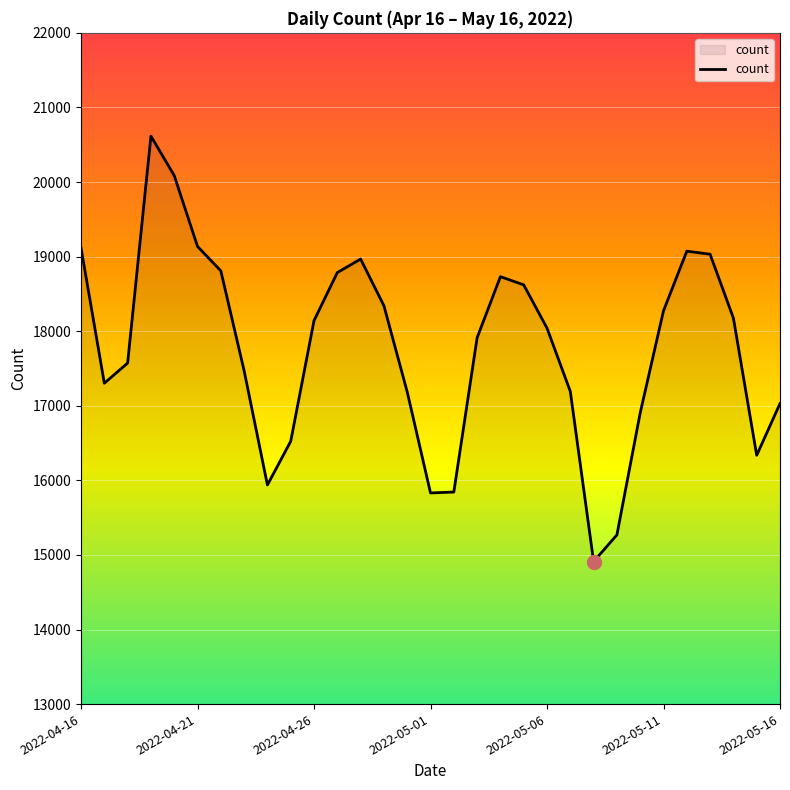

What is the maximum value shown in the chart?

20616